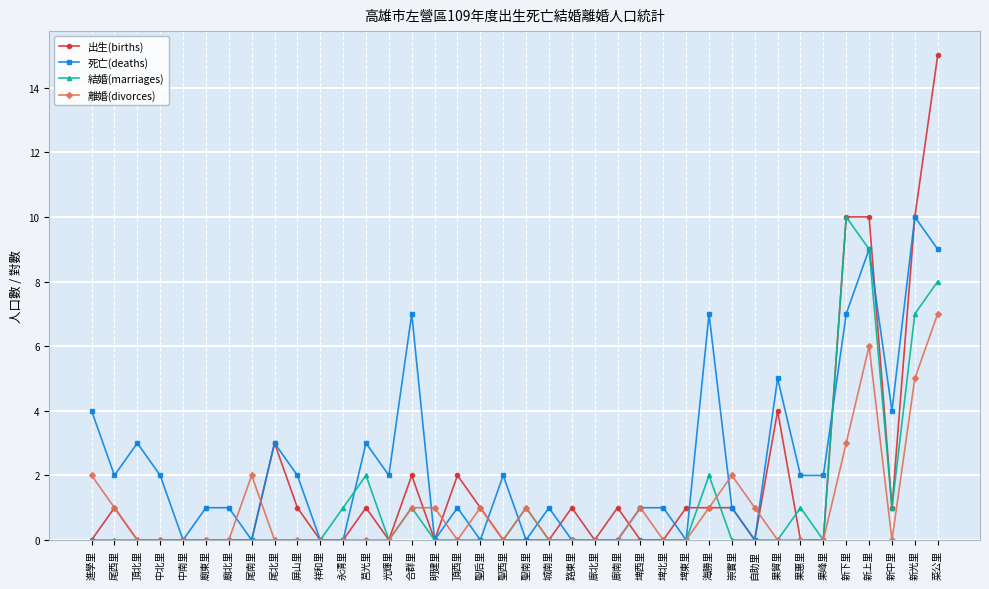

What is the greatest value displayed?

15